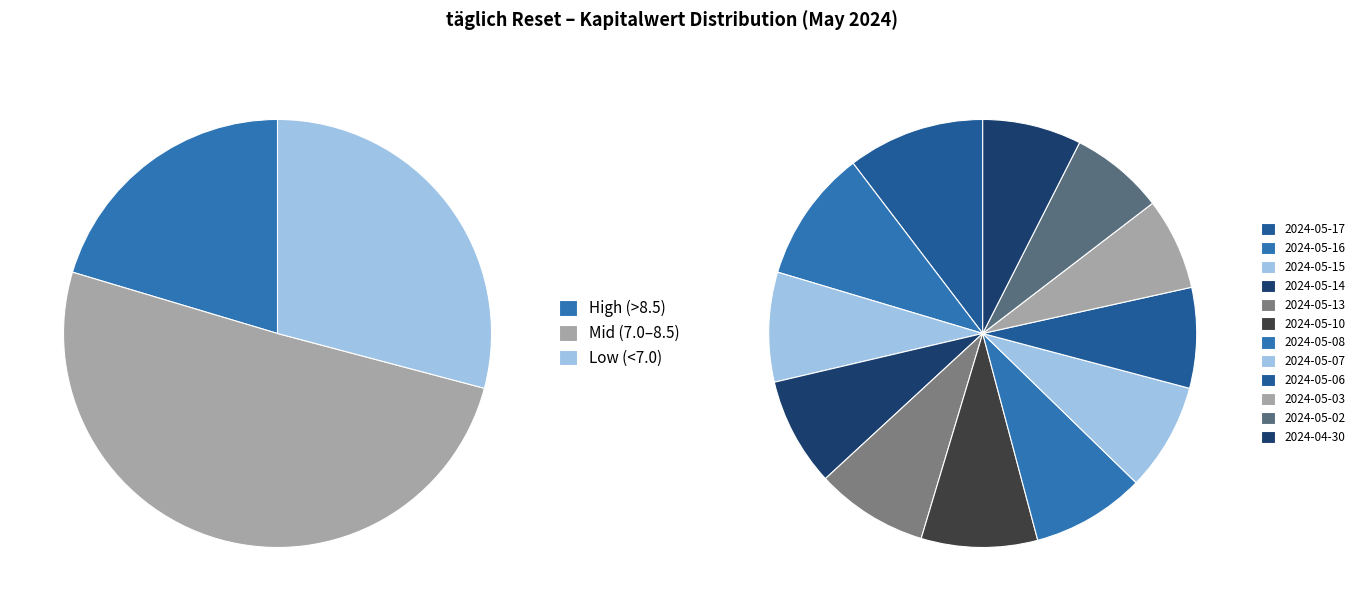

Between 2024-05-14 and 2024-05-15, which is larger?

2024-05-15